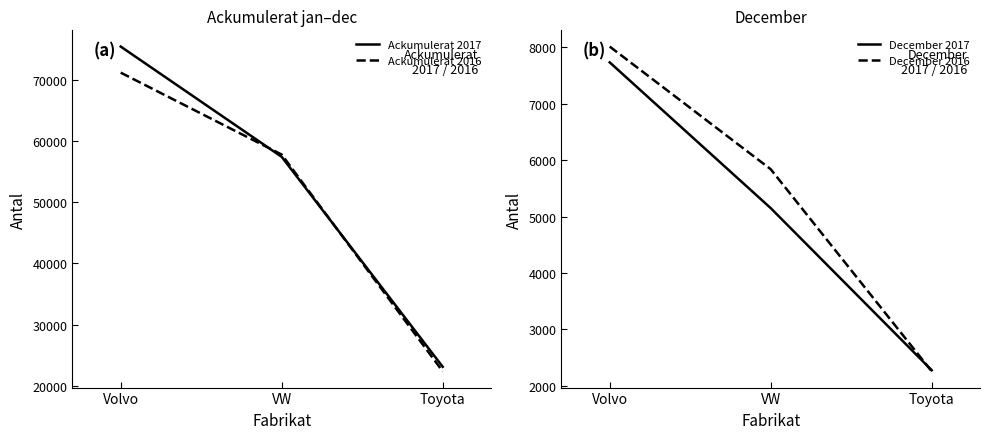

What is the value of the Ackumulerat 2016 point at the 2nd from the left?

57823